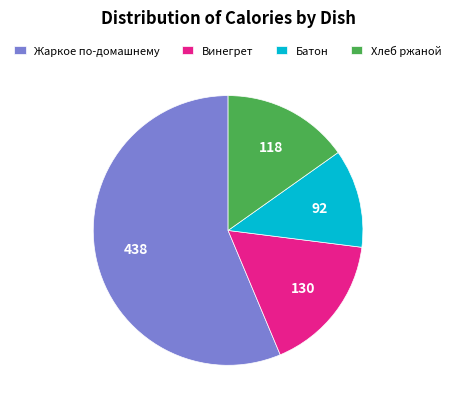

Which category has the biggest portion of the pie?

Жаркое по-домашнему